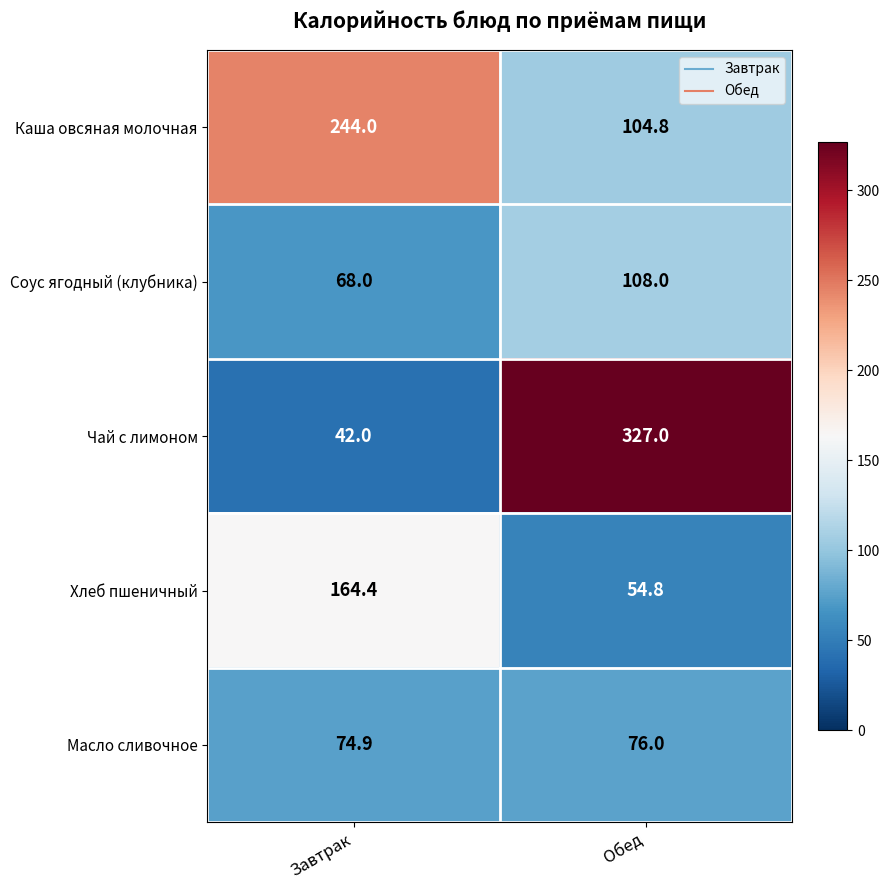

What is the approximate value of Соус ягодный (клубника) at Завтрак?

68.0